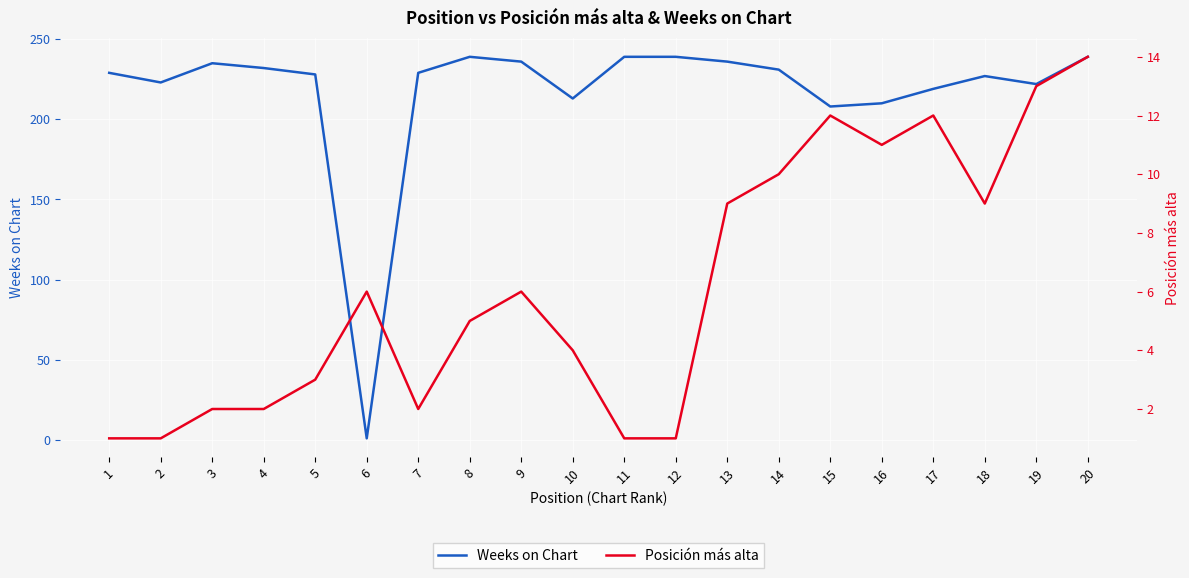

What are all the series names shown in the legend?

Weeks on Chart, Posición más alta